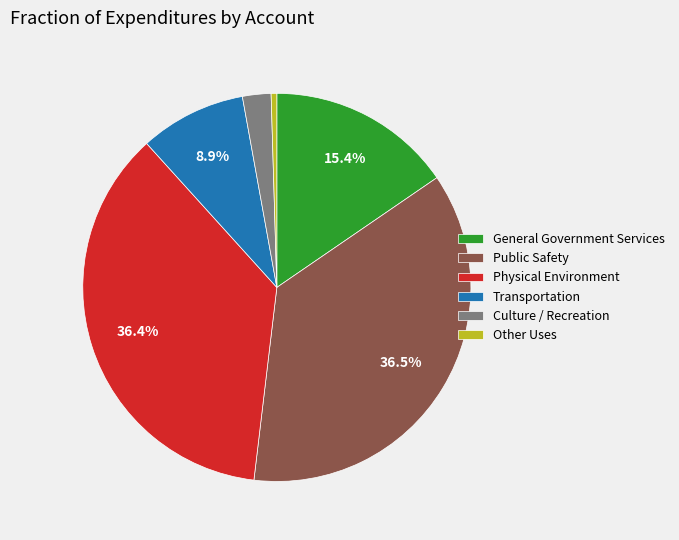

Do Culture / Recreation and Public Safety together represent more than half of the pie?

No